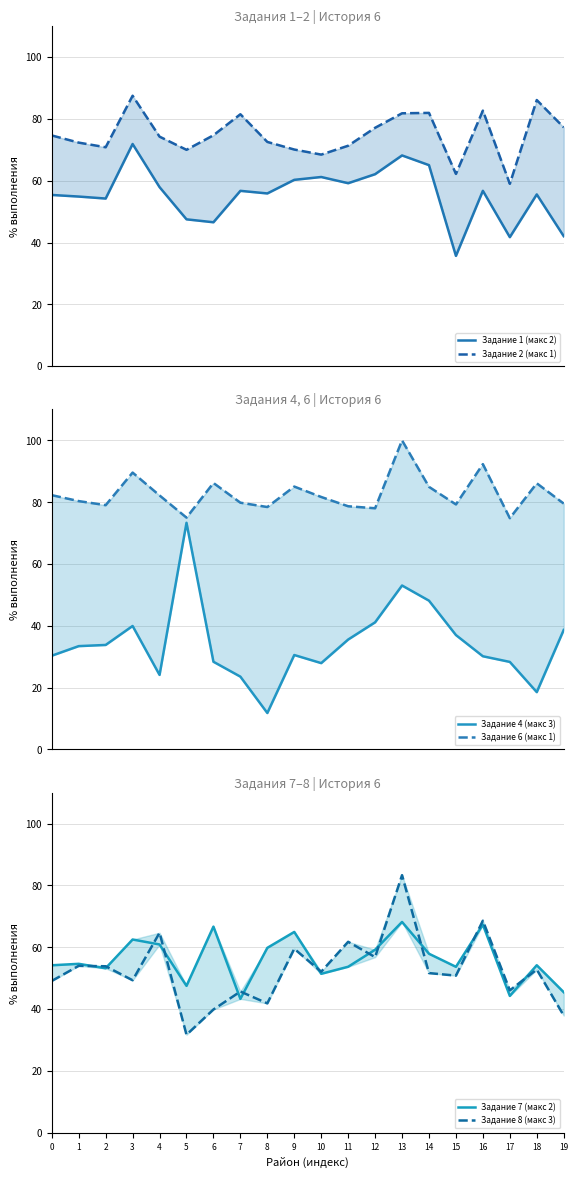

How many lines are shown in the chart?

6